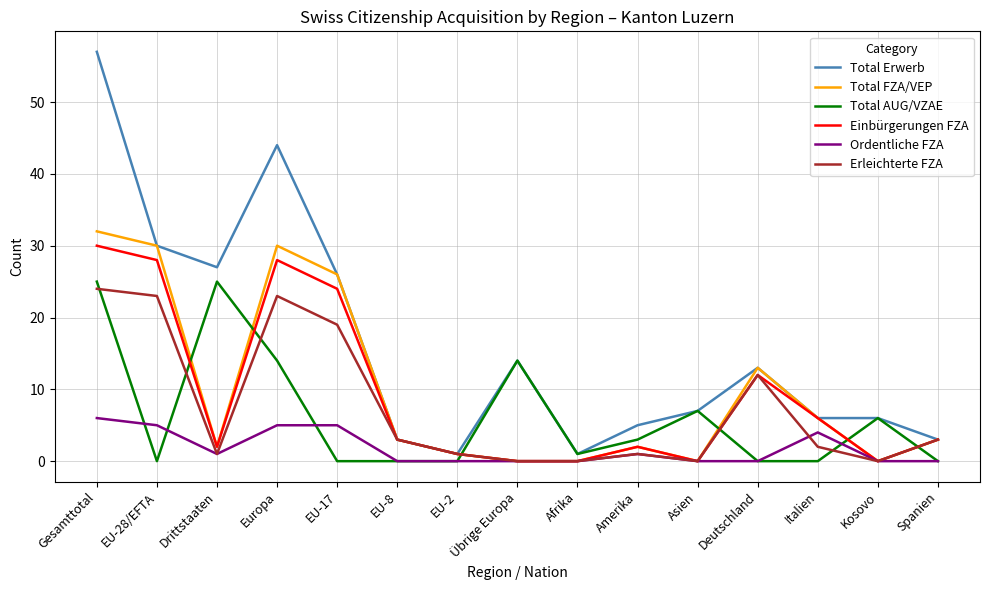

Between which two adjacent categories do Einbürgerungen FZA and Total AUG/VZAE first intersect?

EU-28/EFTA and Drittstaaten